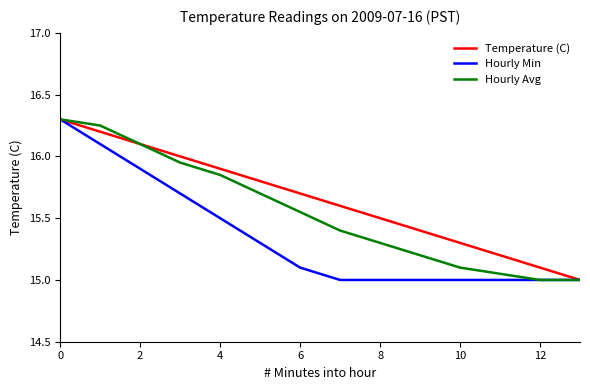

List the series in order of their overall mean, lowest first.

Hourly Min, Hourly Avg, Temperature (C)